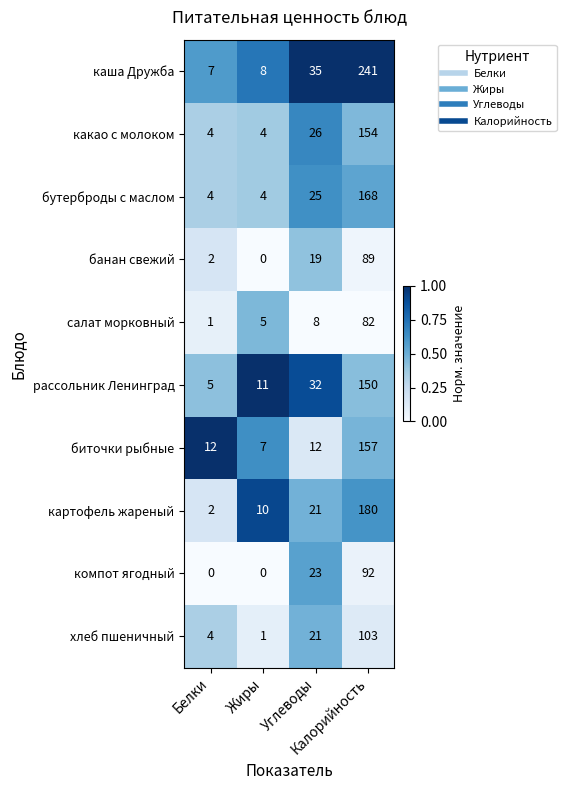

Rank the series by their maximum value, from highest to lowest.

каша Дружба, картофель жареный, бутерброды с маслом, биточки рыбные, какао с молоком, рассольник Ленинград, хлеб пшеничный, компот ягодный, банан свежий, салат морковный